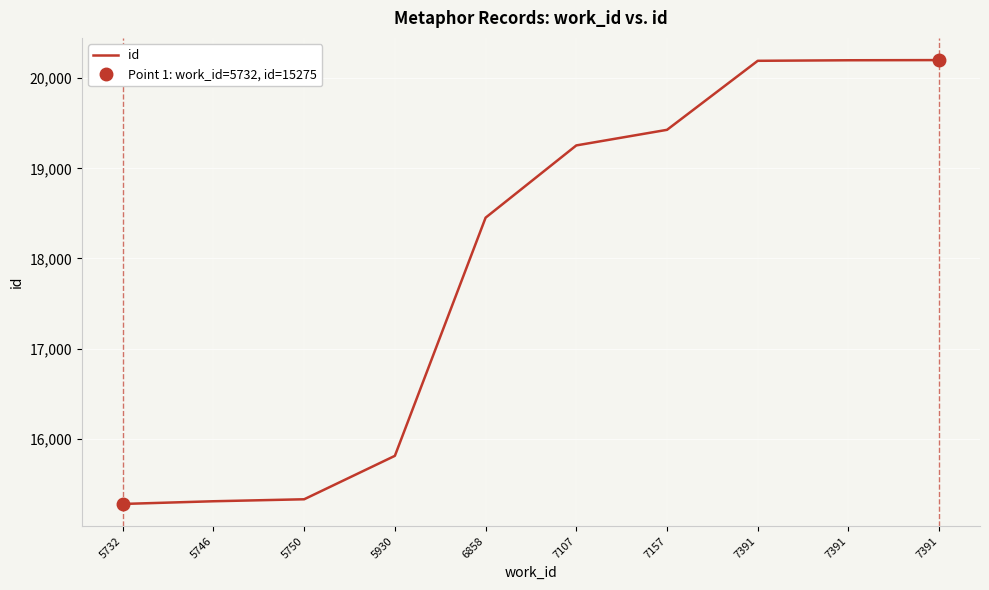

The chart shows a value of 20199 at 7391. True or false?

True